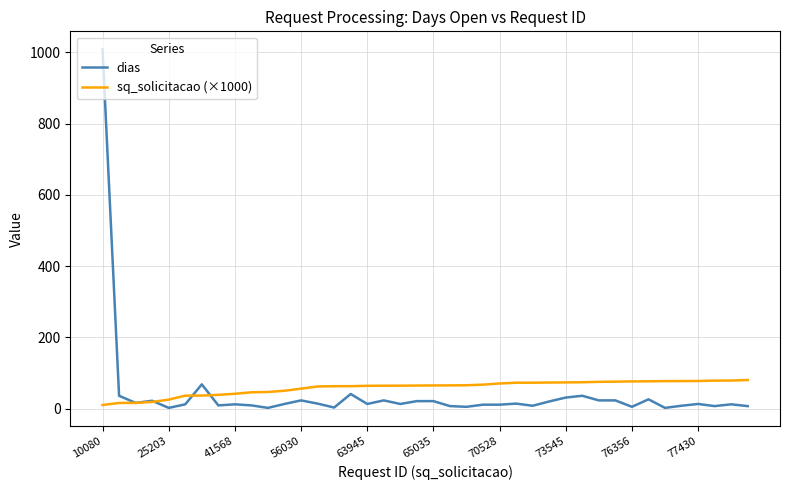

List the series in order of their peak value, highest first.

dias, sq_solicitacao (×1000)